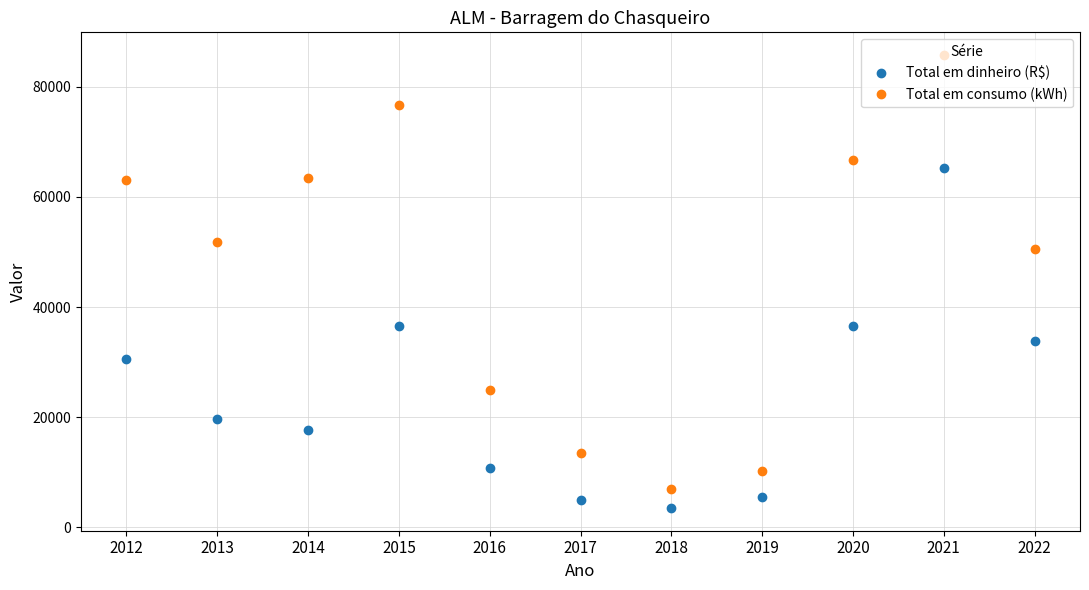

List the series in order of their overall mean, highest first.

Total em consumo (kWh), Total em dinheiro (R$)